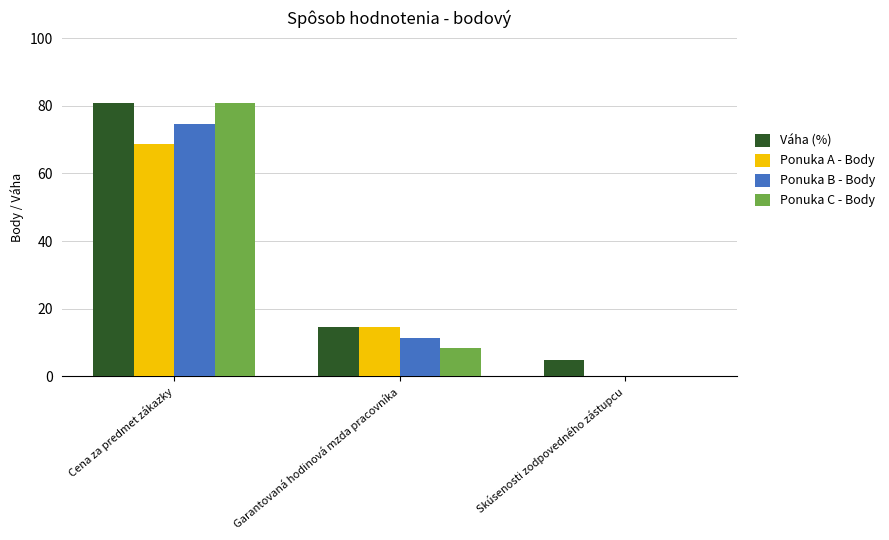

What is the total value across all series at Skúsenosti zodpovedného zástupcu?

4.8